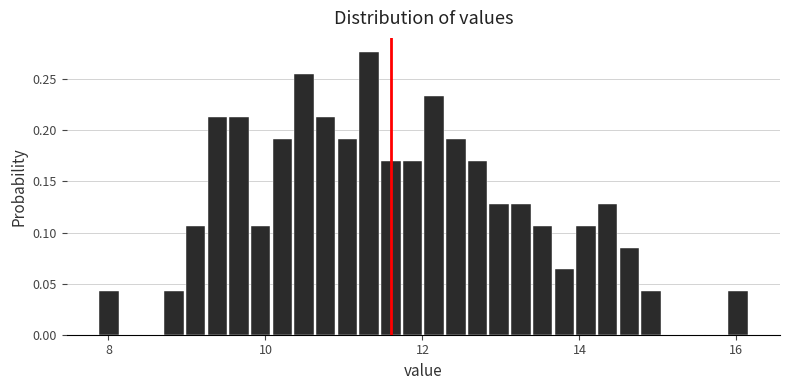

Around what value on the x-axis is the tallest bar? Give the approximate position of its centre, as read against the axis.

11.4